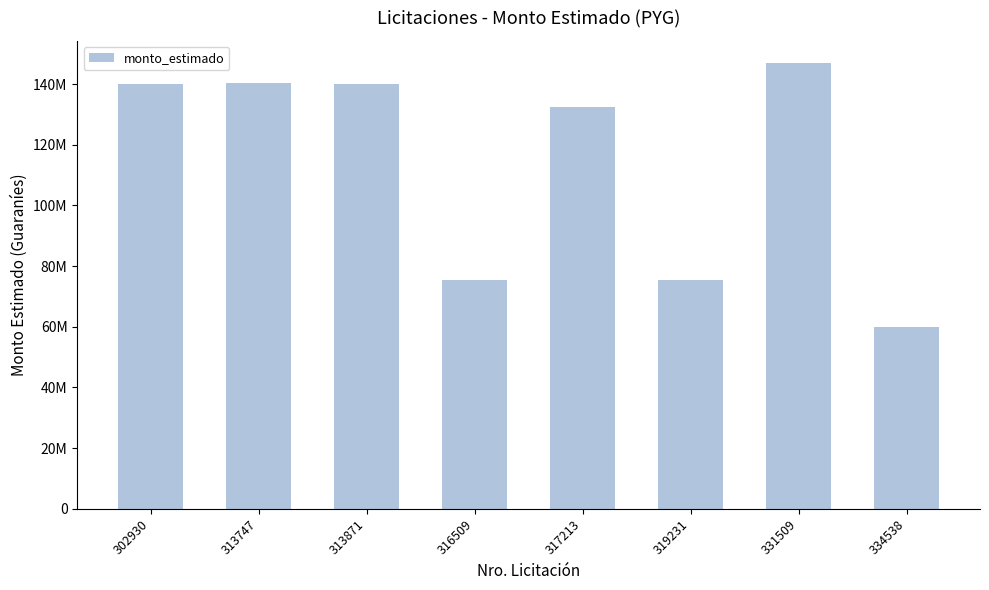

What is the greatest value displayed?

146915000